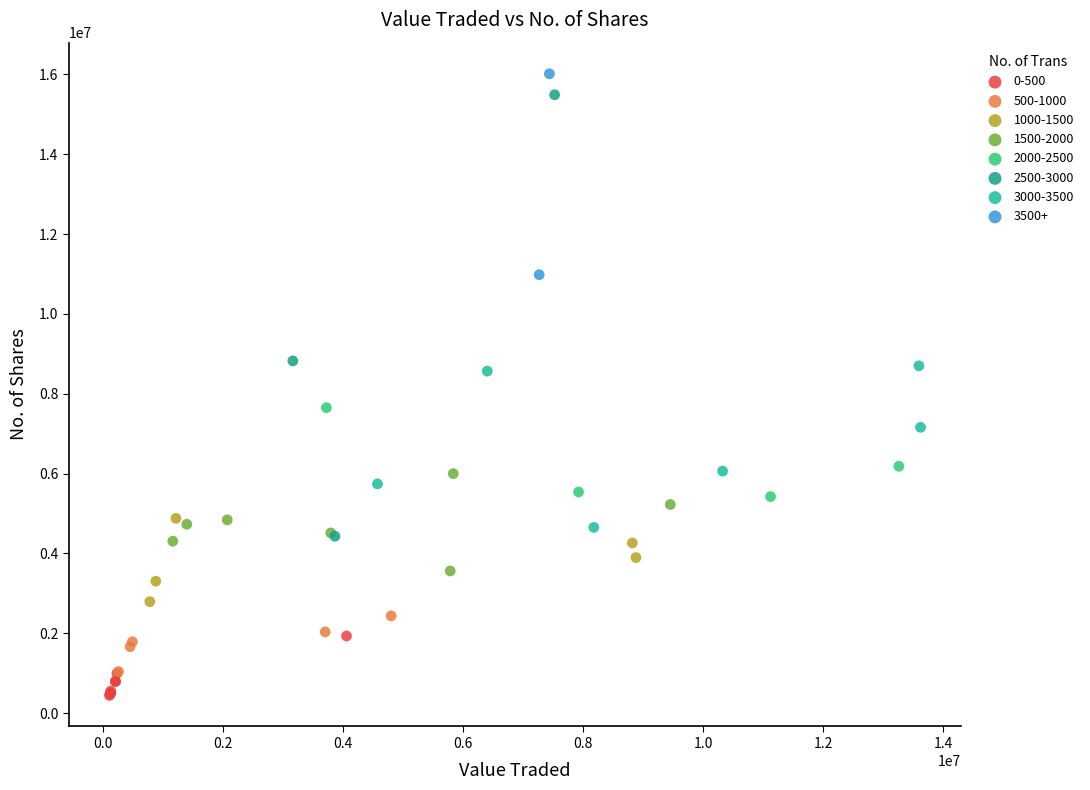

Which series contains the lowest Y value?

0-500